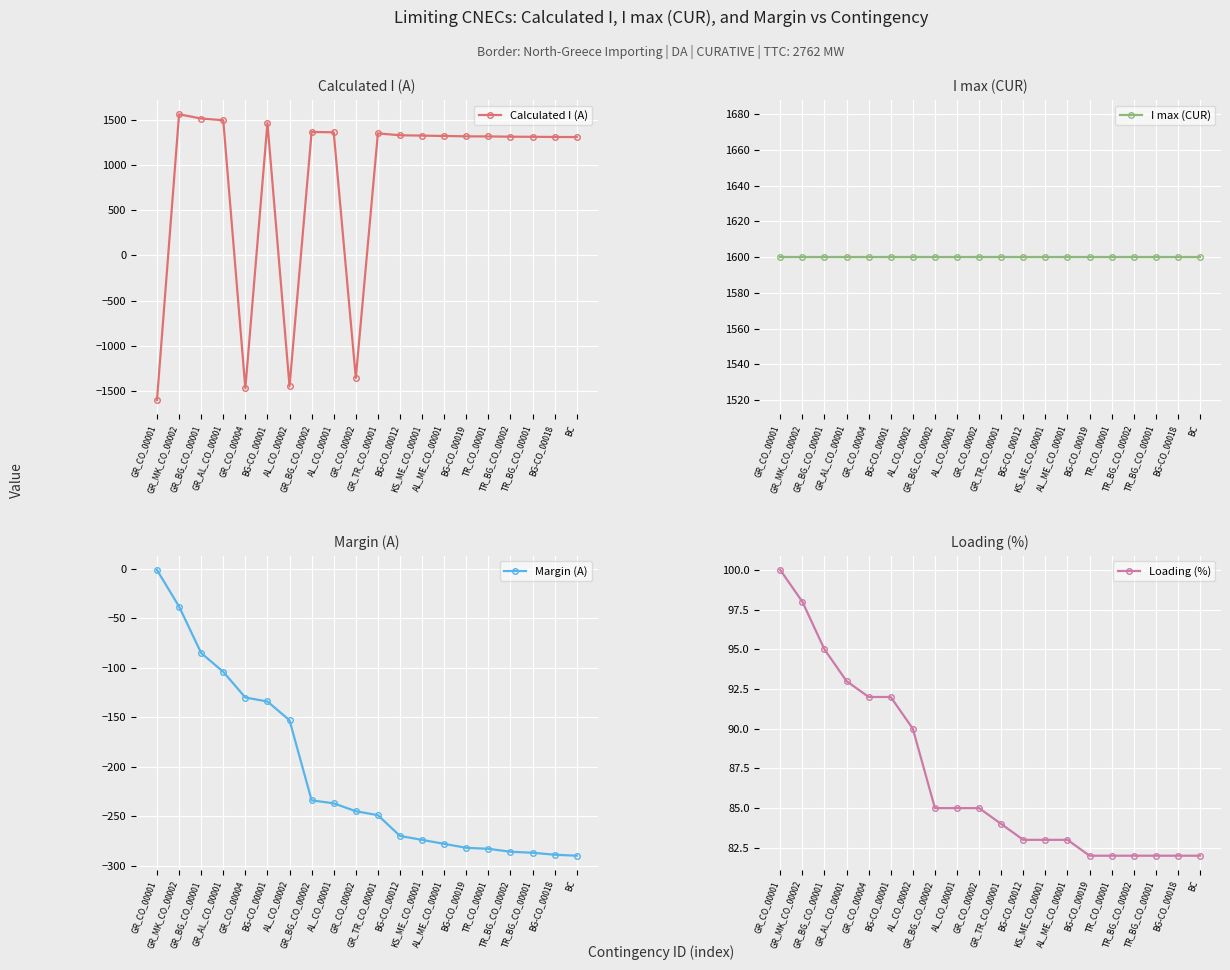

Rank the series at GR_TR_CO_00001 from highest to lowest value.

I max (CUR), Calculated I (A), Loading (%), Margin (A)